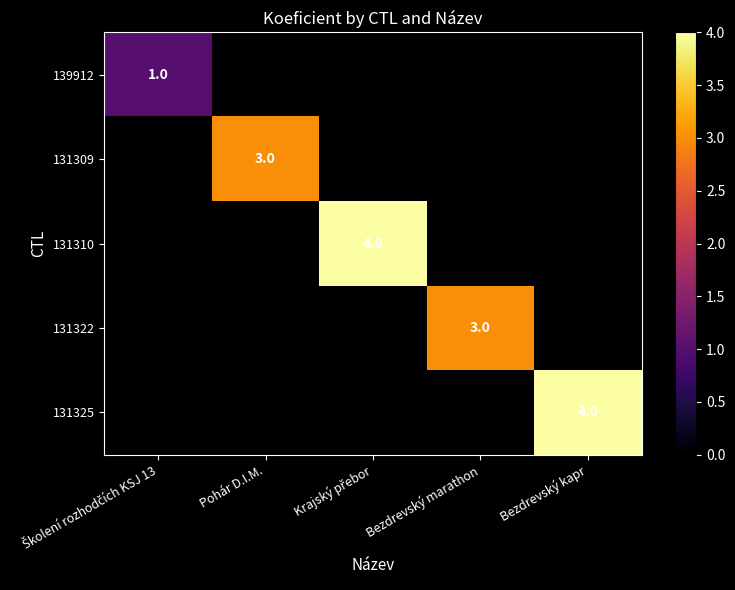

Is it true that 131322 equals 3 at Bezdrevský marathon?

True